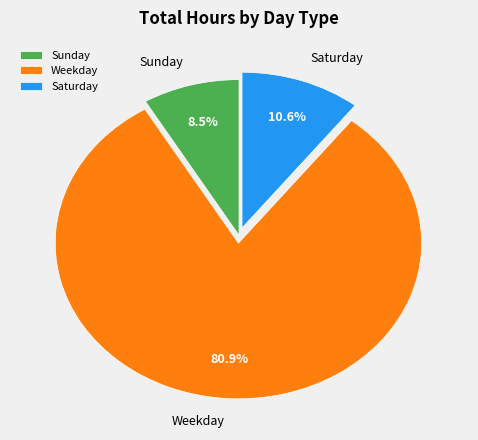

How many slices are in this pie chart?

3